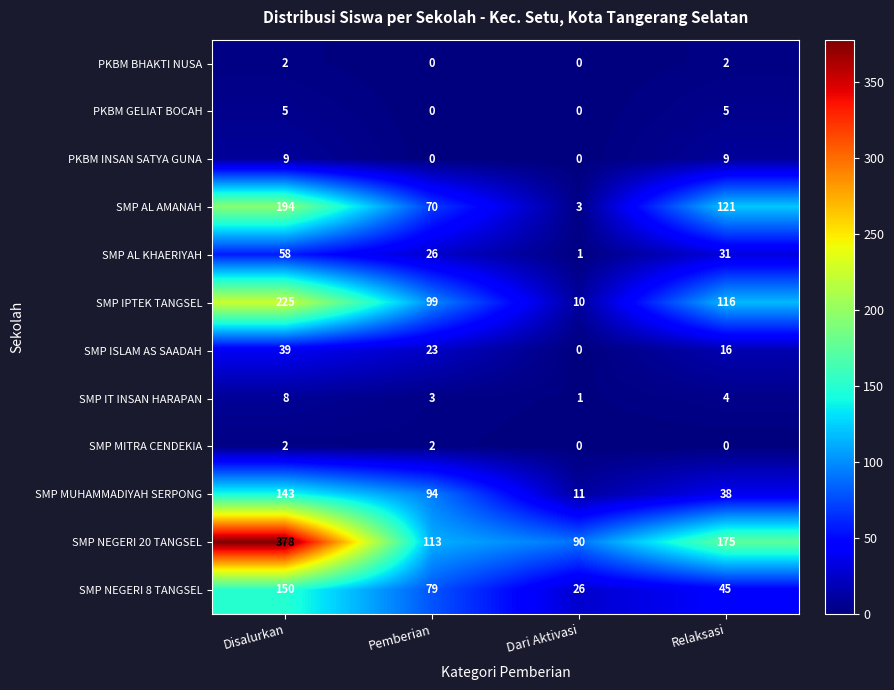

What is the maximum value for SMP MUHAMMADIYAH SERPONG?

143